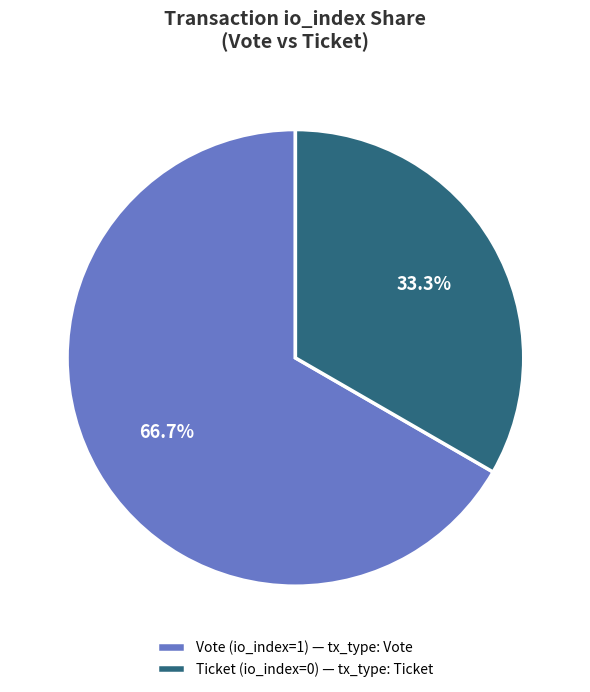

To the nearest percent, what is the combined percentage of Ticket (io_index=0) and Vote (io_index=1)?

100%